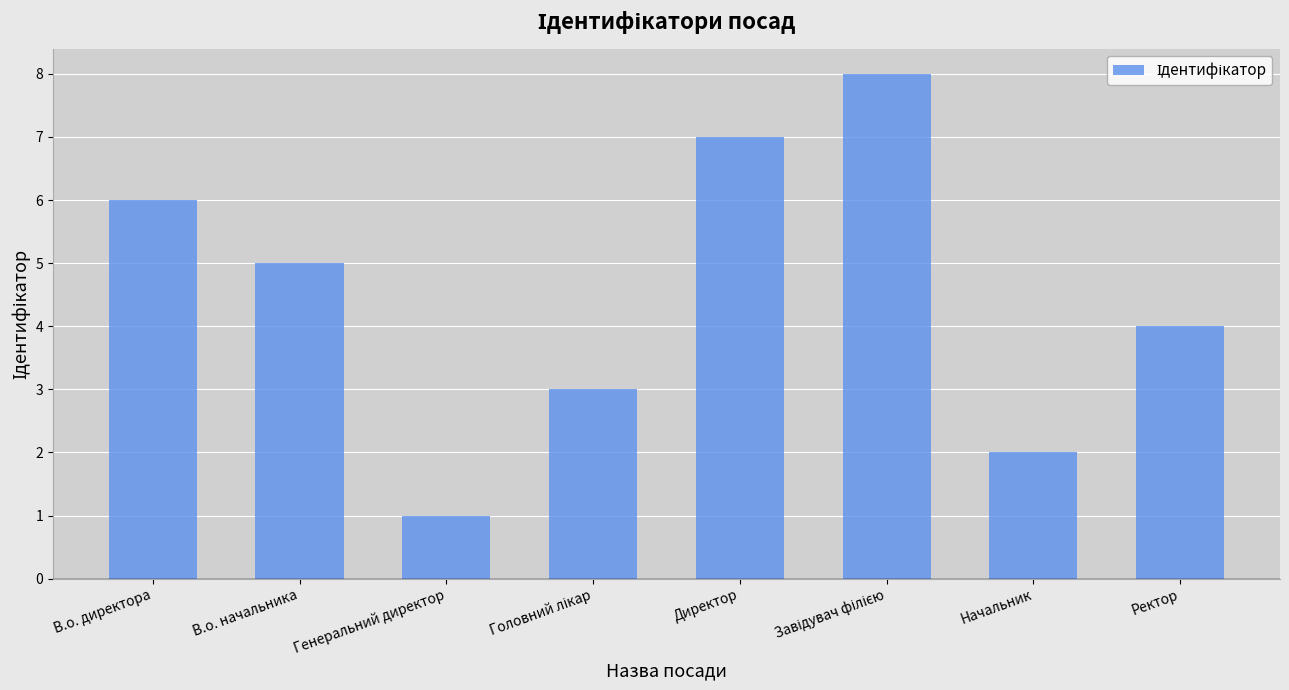

Reading left to right, what are all the values shown in this chart?

6	5	1	3	7	8	2	4